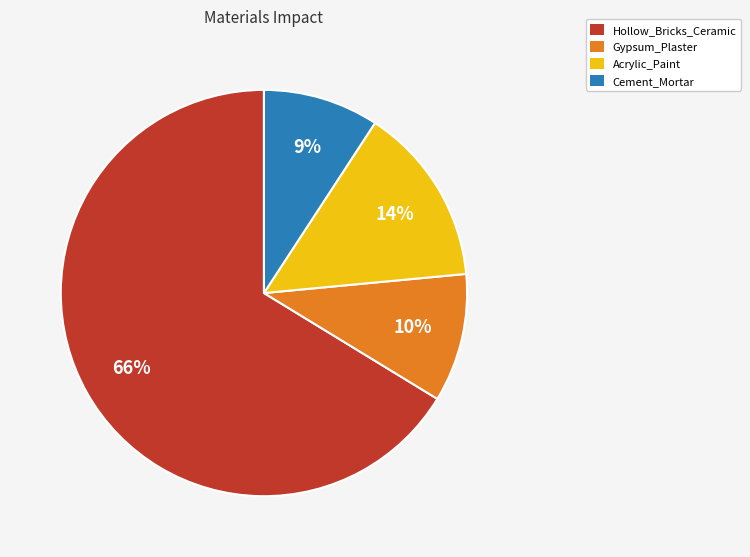

Do Acrylic_Paint and Cement_Mortar together represent more than half of the pie?

No